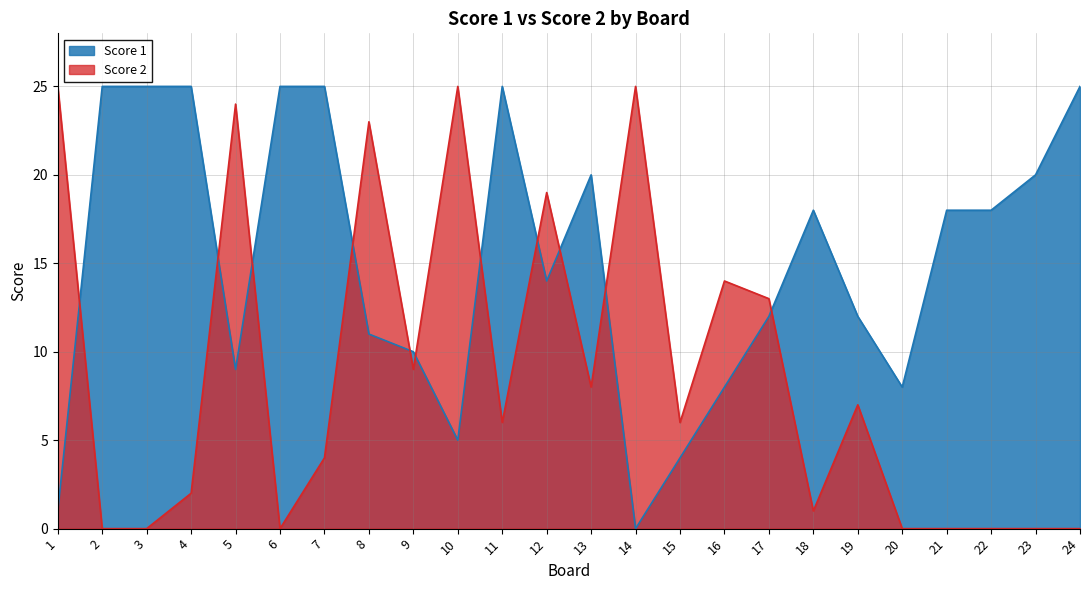

Where is Score 2 nearest to the value 12?

17